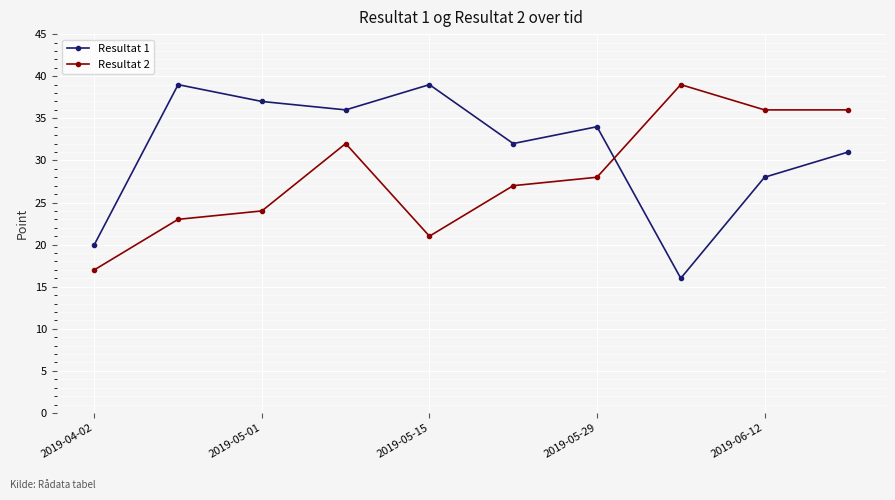

What is the difference between the maximum and minimum values in the Resultat 2 series?

22